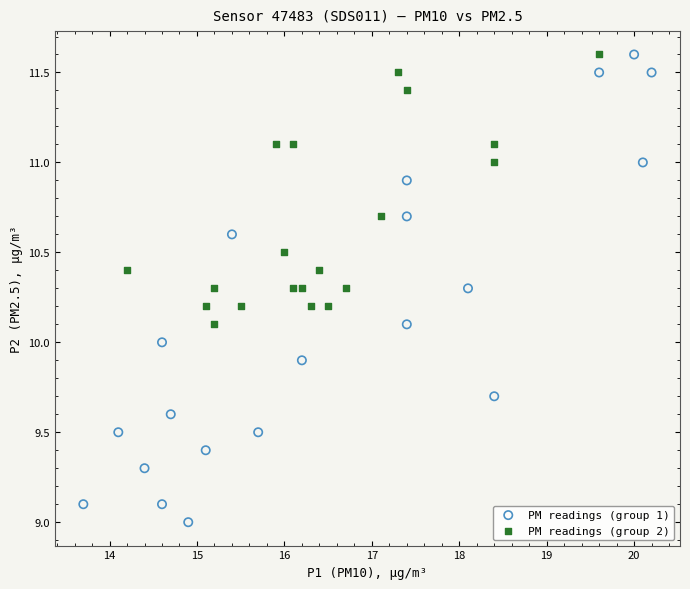

What are all the series names shown in the legend?

PM readings (group 1), PM readings (group 2)